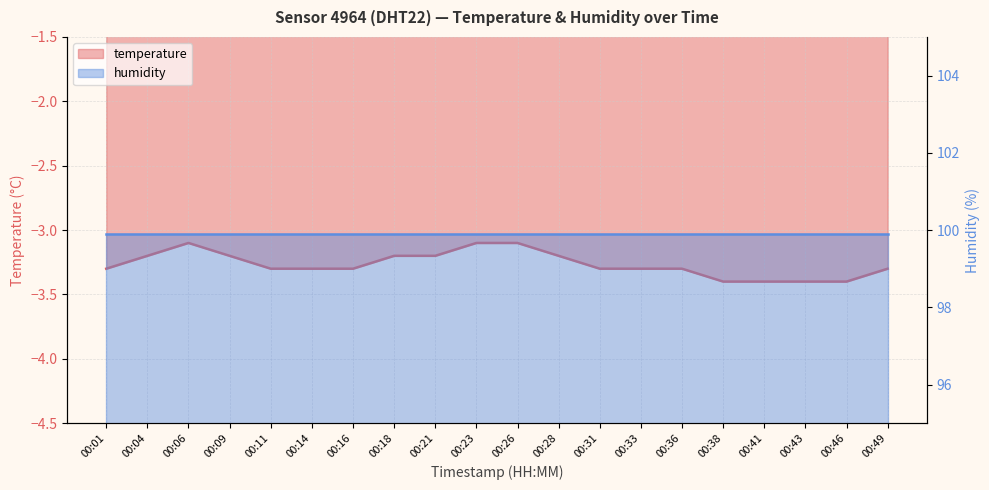

What is the greatest value displayed?

-3.1